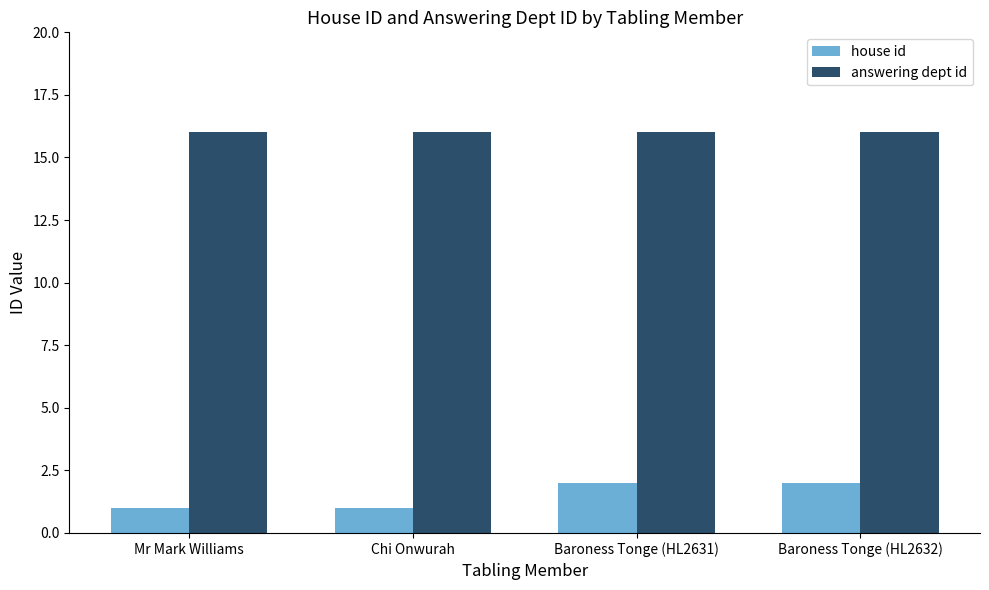

Is the value of house id at Mr Mark Williams greater than the value of answering dept id at Mr Mark Williams?

No